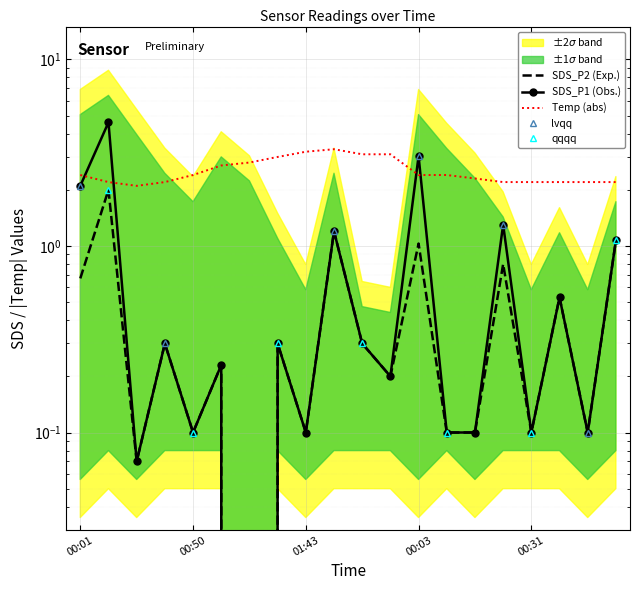

What is the difference between the SDS_P2 values at 00:31 and 00:38?

0.2